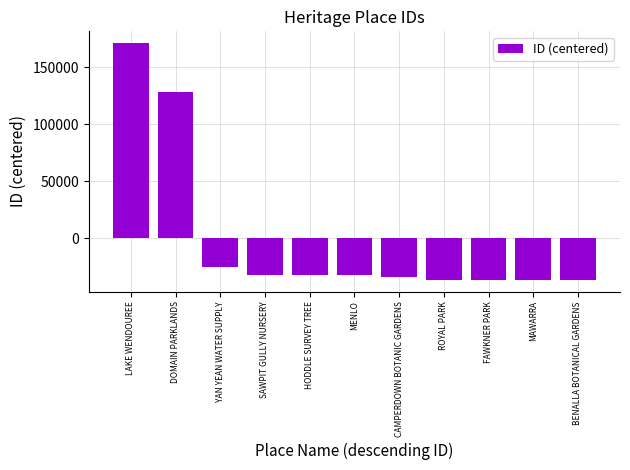

What is the change in value from DOMAIN PARKLANDS to YAN YEAN WATER SUPPLY?

-152863.0